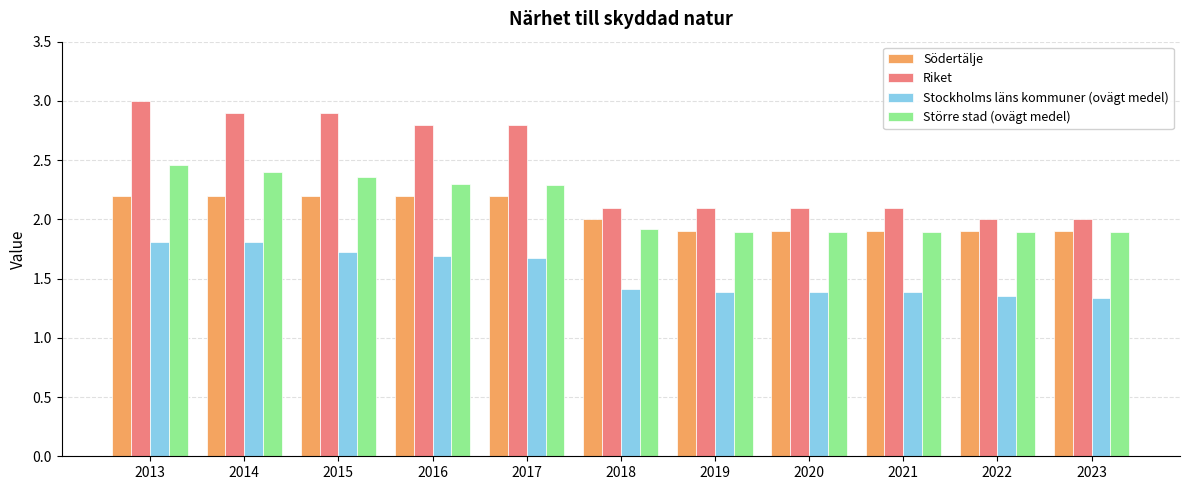

The value of Södertälje at 2020 is 1.9. True or false?

True